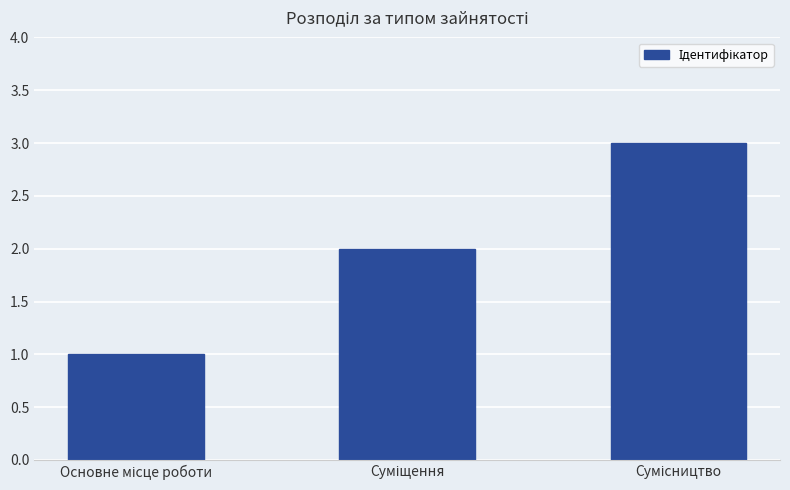

Does the chart contain any negative values?

No